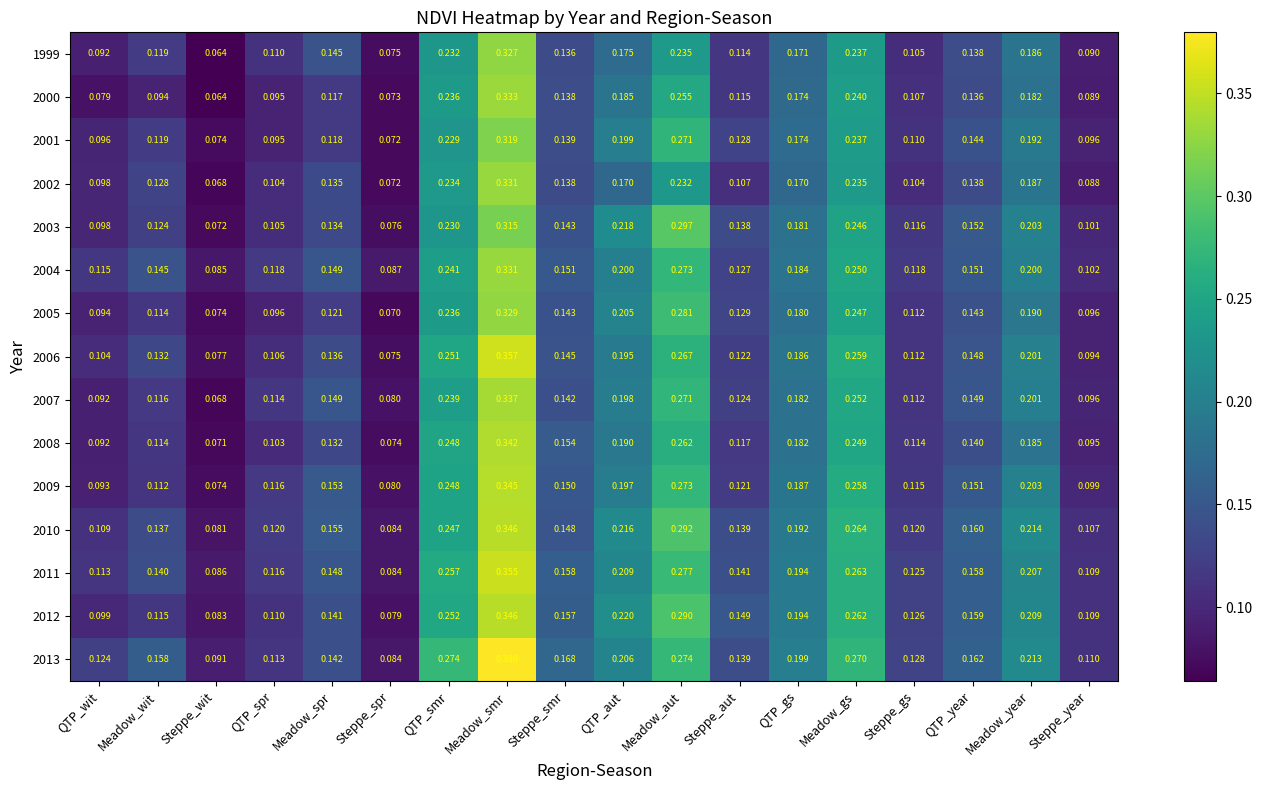

Where is 2010 nearest to the value 0?

Steppe_wit